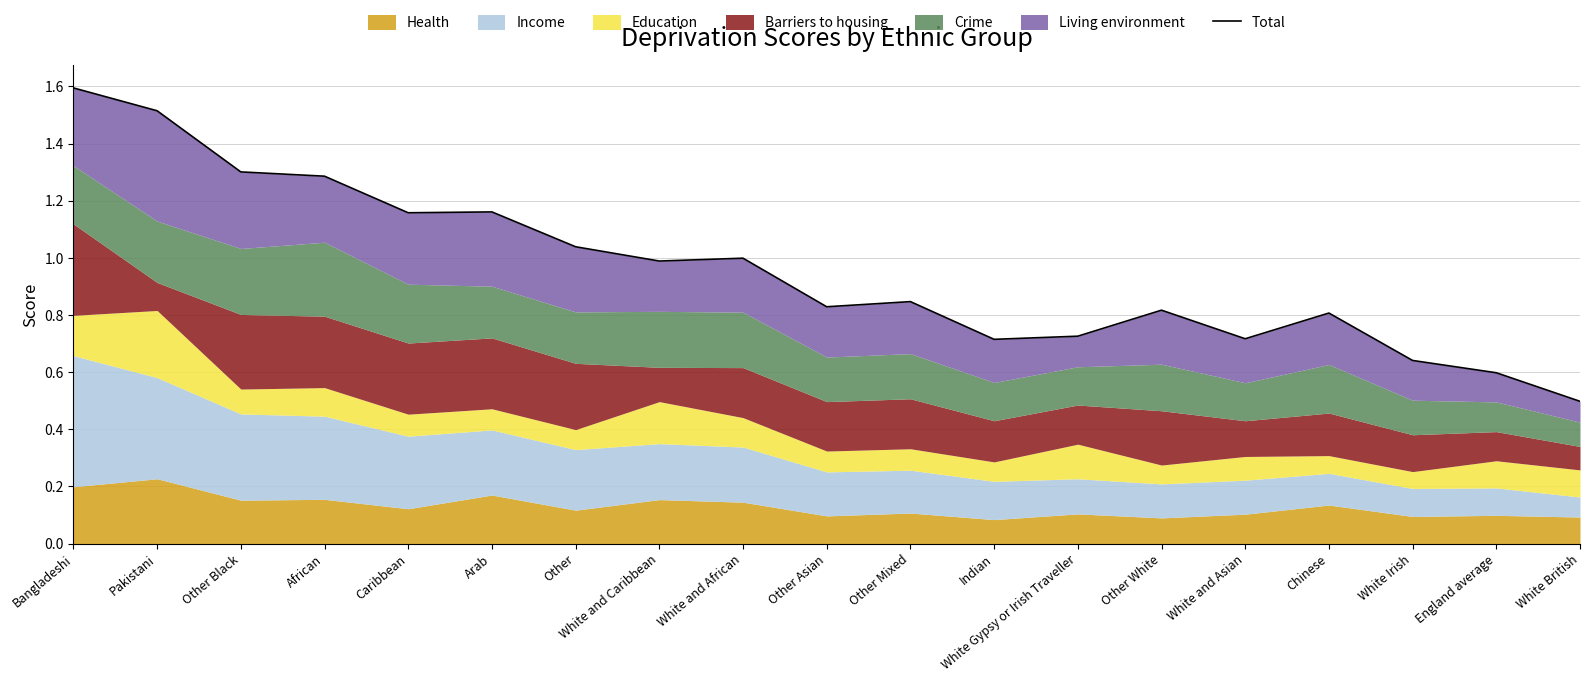

What is the change in value from Other Black to Indian?

-0.6